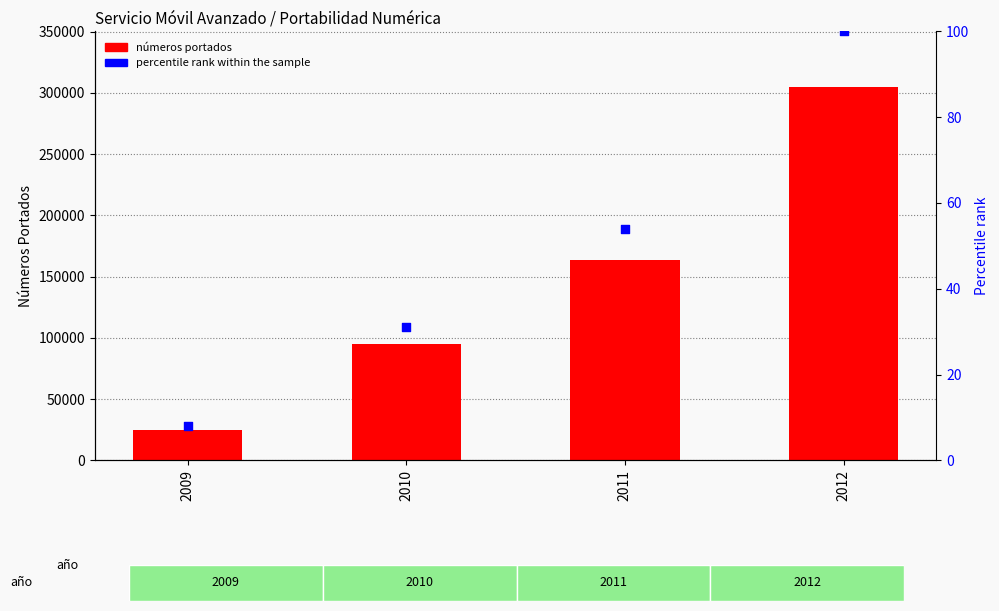

What are all the series names shown in the legend?

números portados, percentile rank within the sample